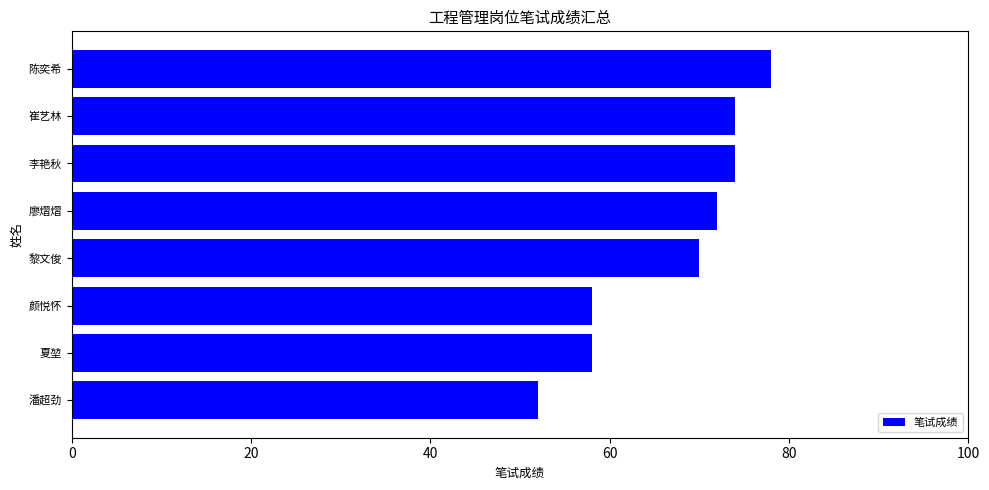

What is the smallest value displayed?

52